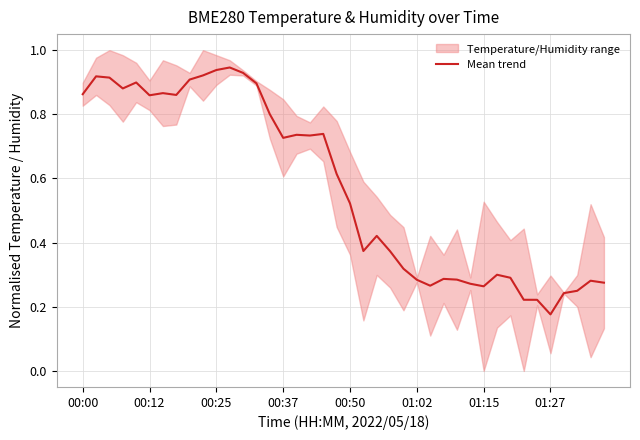

What is the difference between the maximum and second lowest values?

0.7